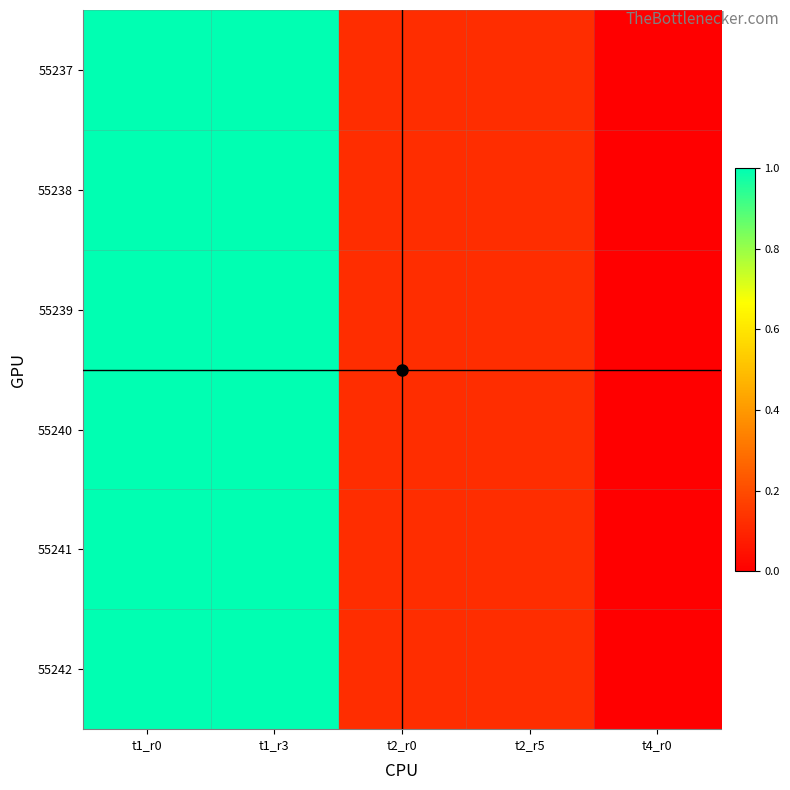

What is the total value across all series at t1_r3?

6.0